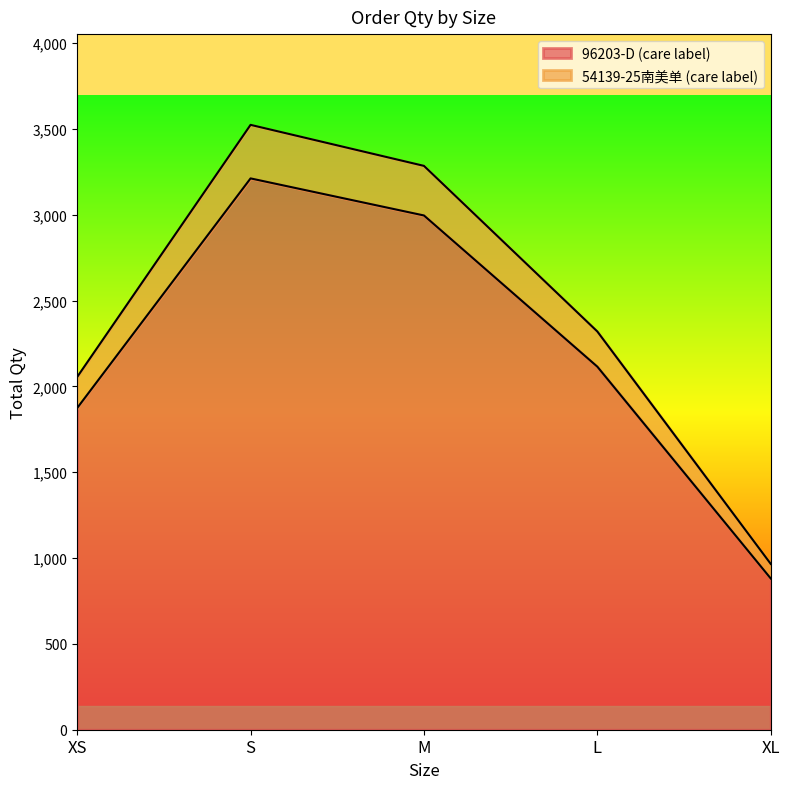

What is the difference between the maximum and minimum values in the 96203-D (care label) series?

2331